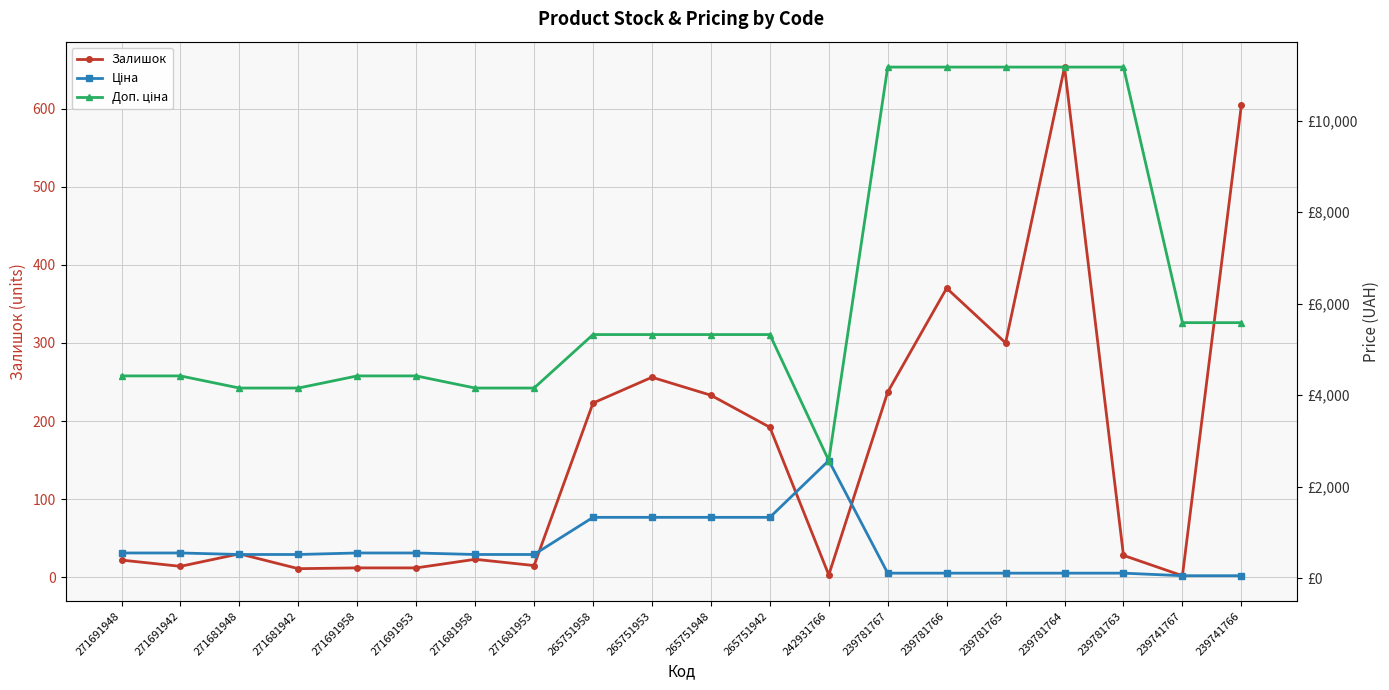

At which category is the sum across all series the highest?

239781764